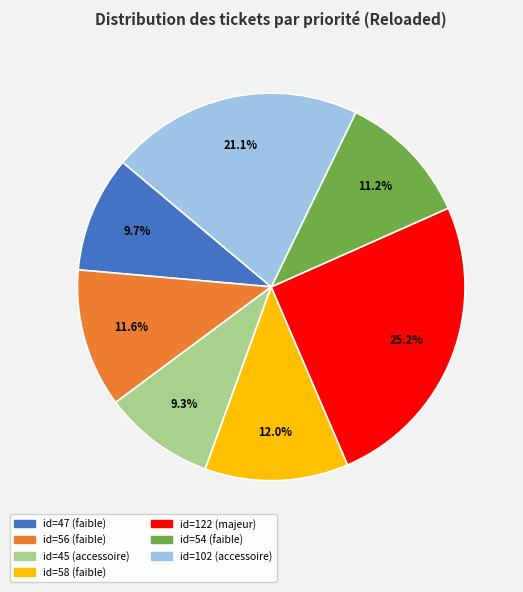

Does any single category account for the majority?

No